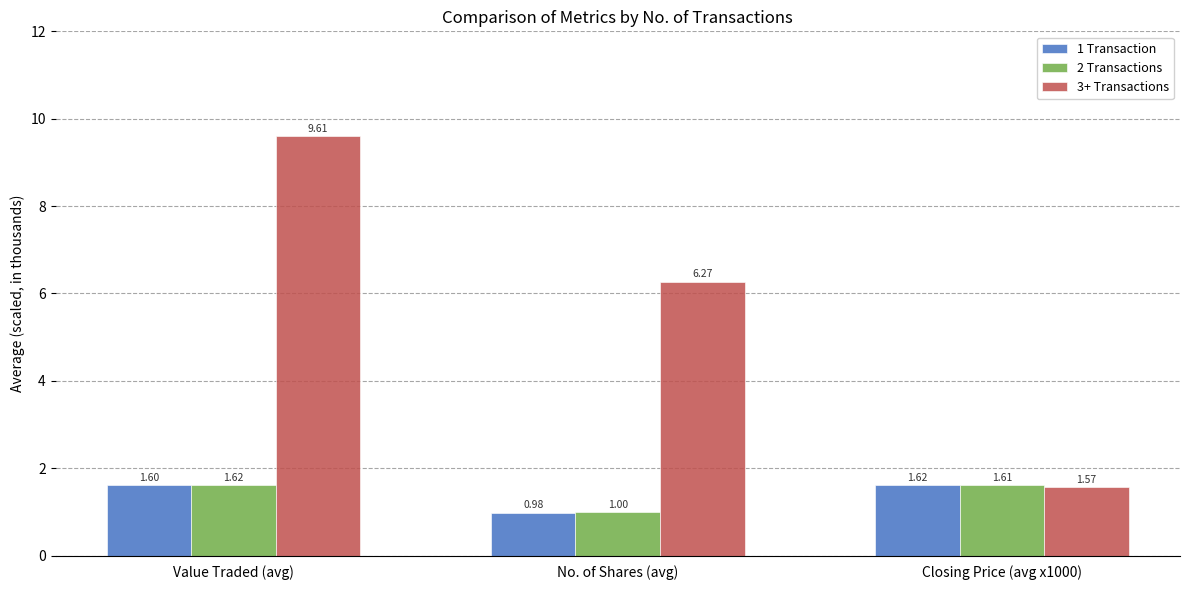

Which series has the largest range (max minus min)?

3+ Transactions